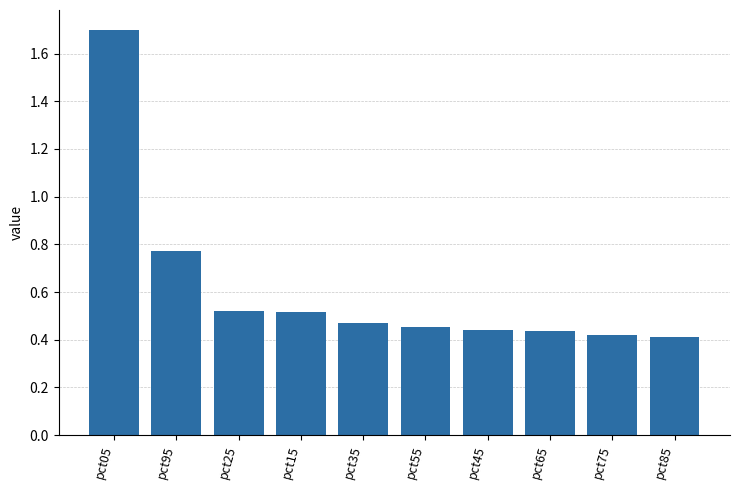

Which has a higher value, pct05 or pct85?

pct05